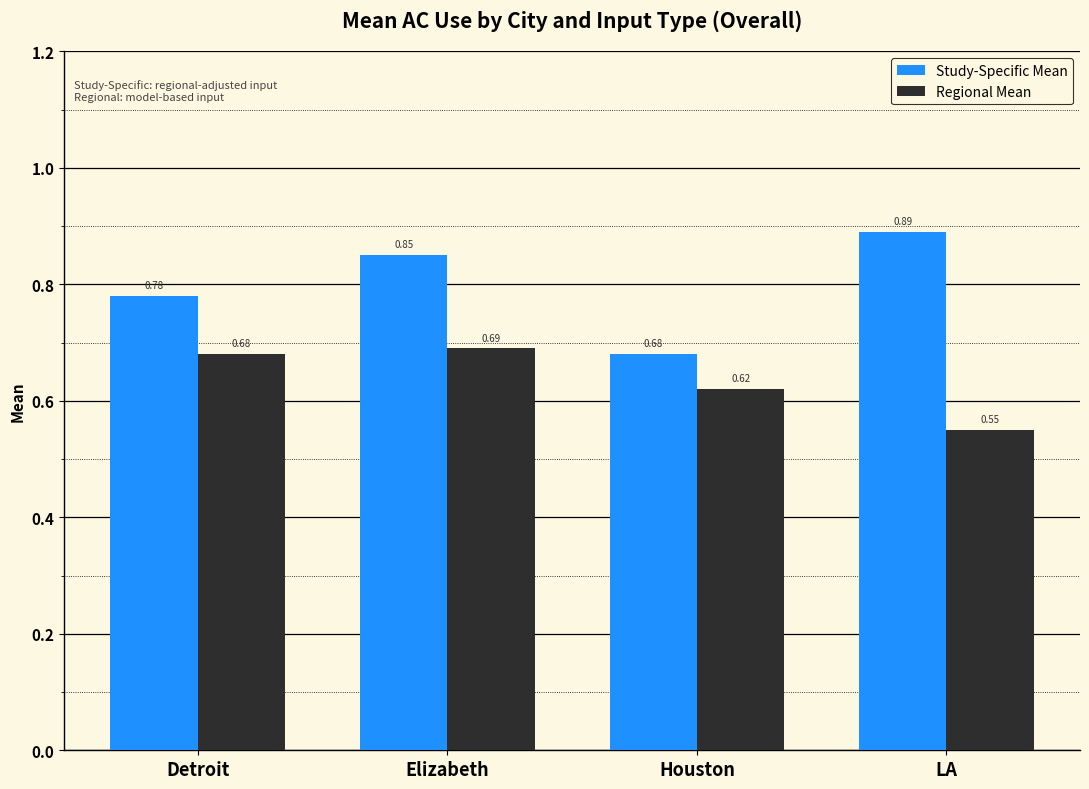

Which series has the largest range (max minus min)?

Study-Specific Mean